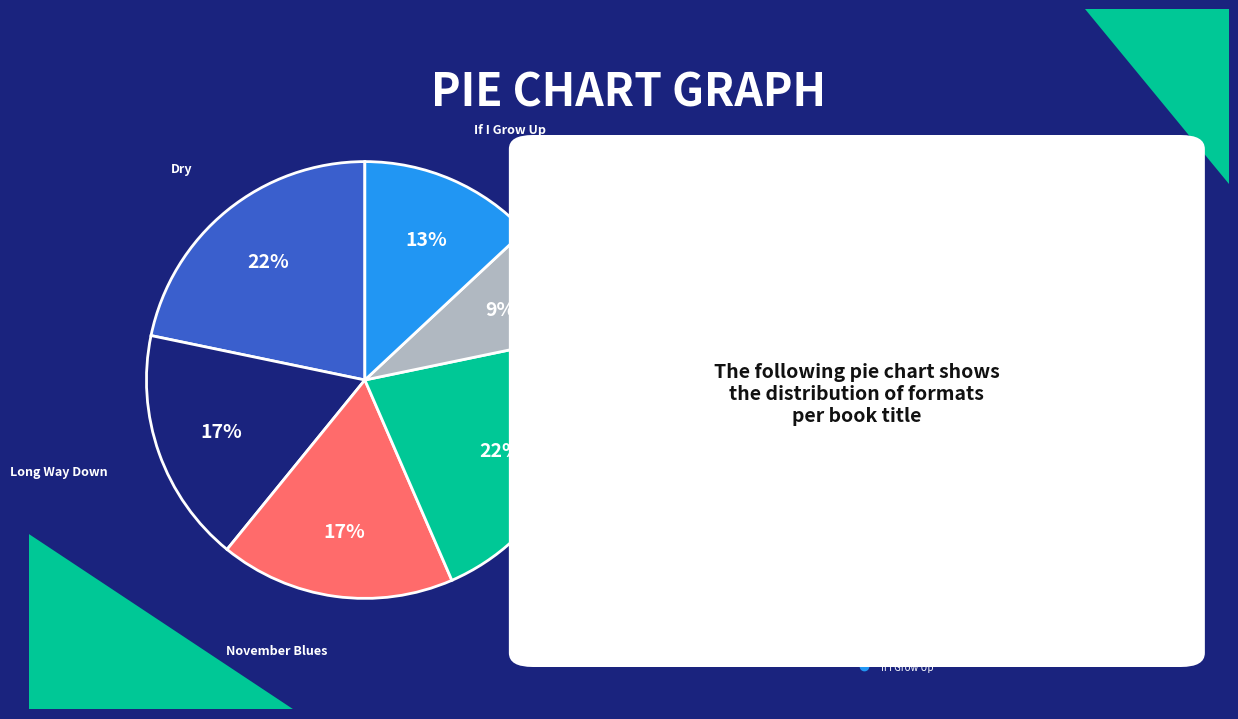

To the nearest percent, what portion does Long Way Down represent?

17%